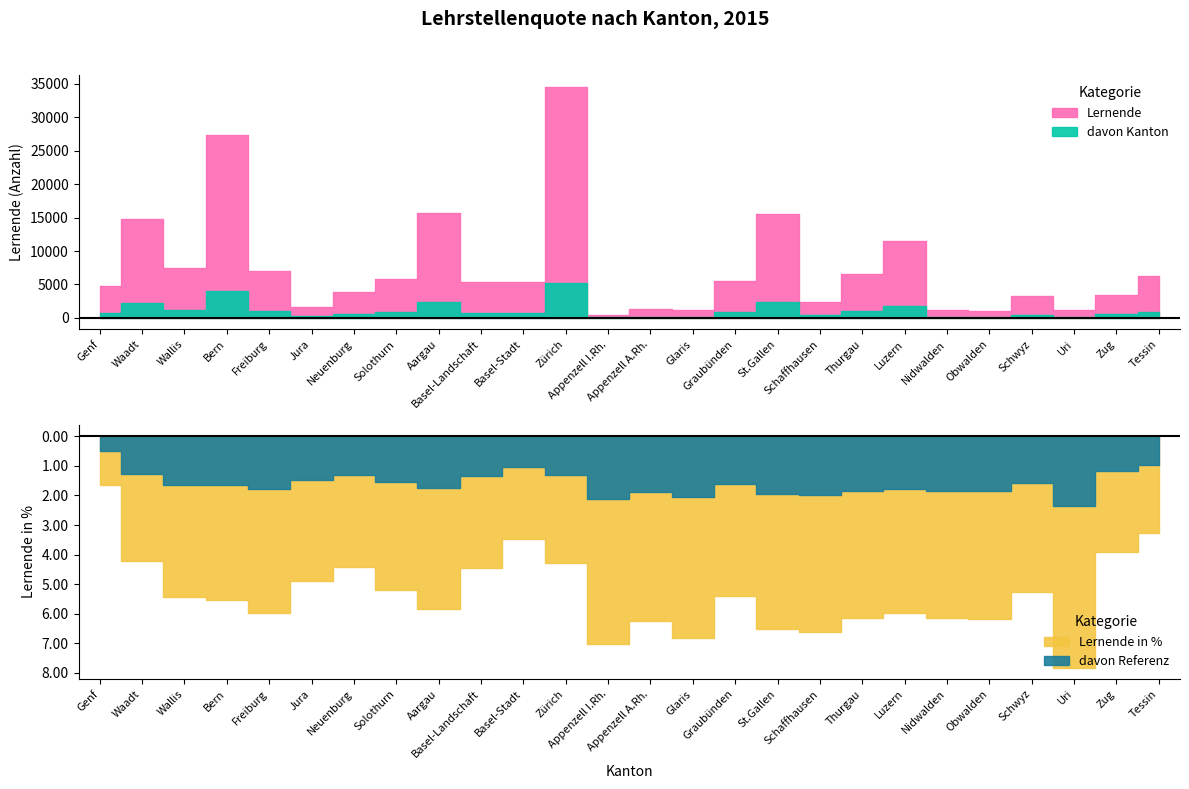

What is the sum of all Lernende in % values?

138.7